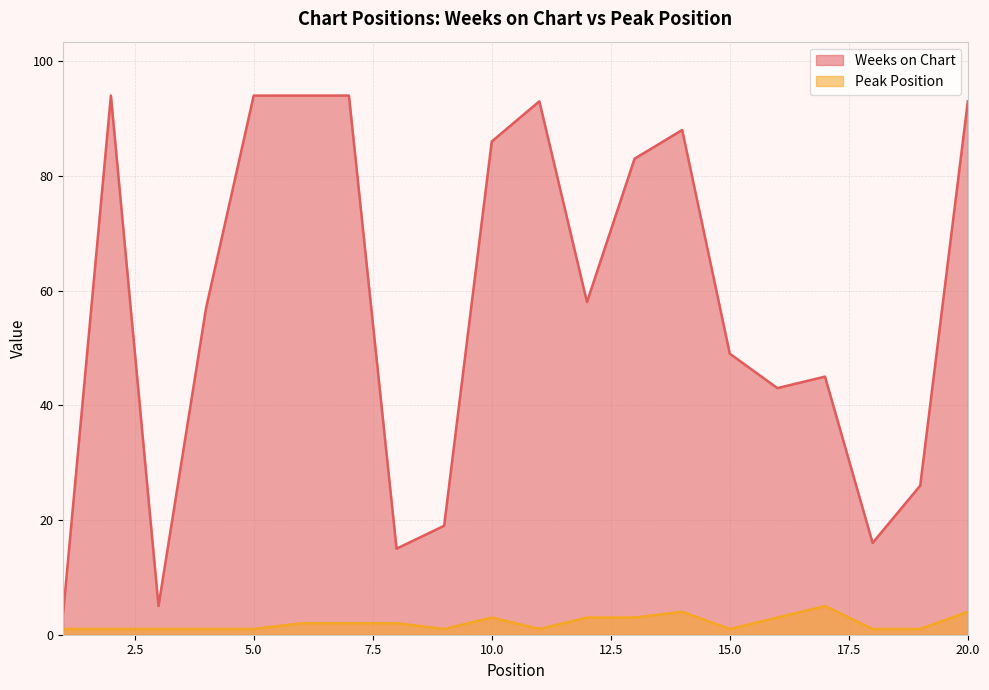

Between 5.0 and 15.0, which series saw the biggest shift?

Weeks on Chart